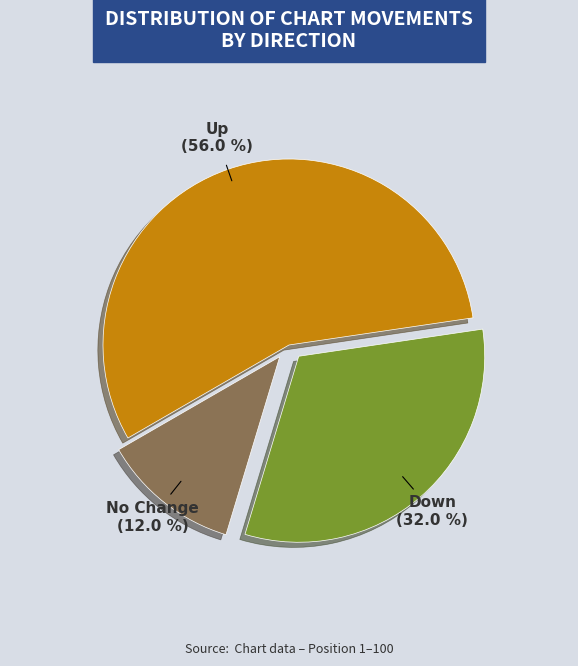

How many segments does this pie chart have?

3